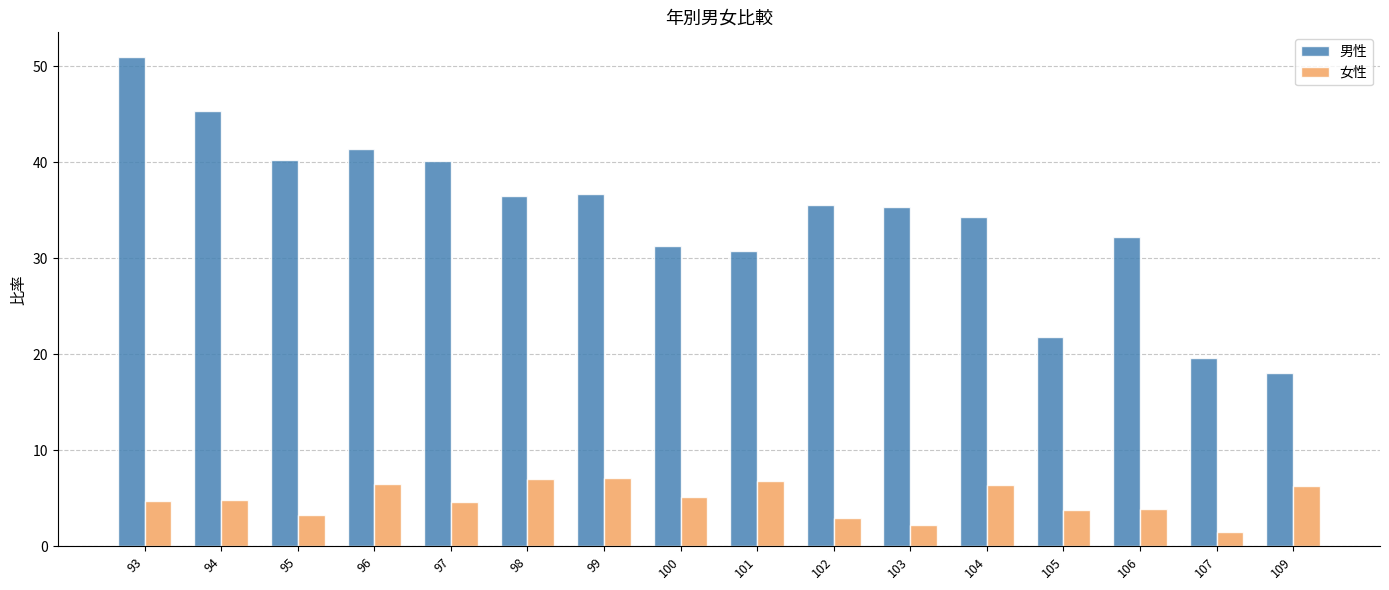

What is the spread (max minus min) of values at 106?

28.4